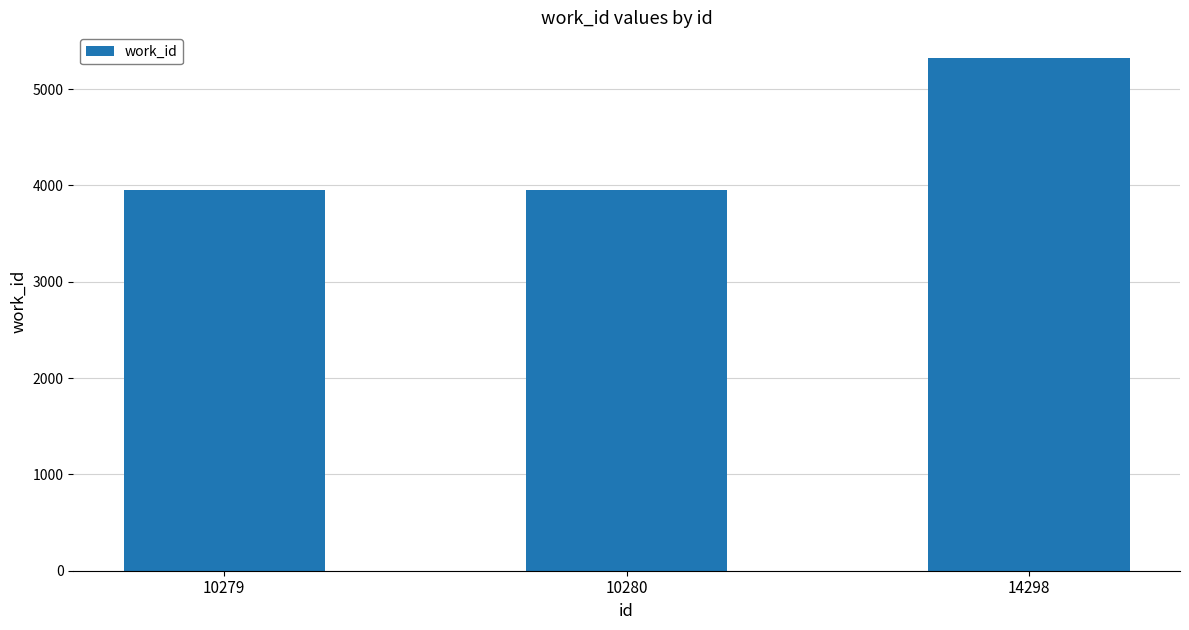

What is the change in value from 10279 to 14298?

+1371